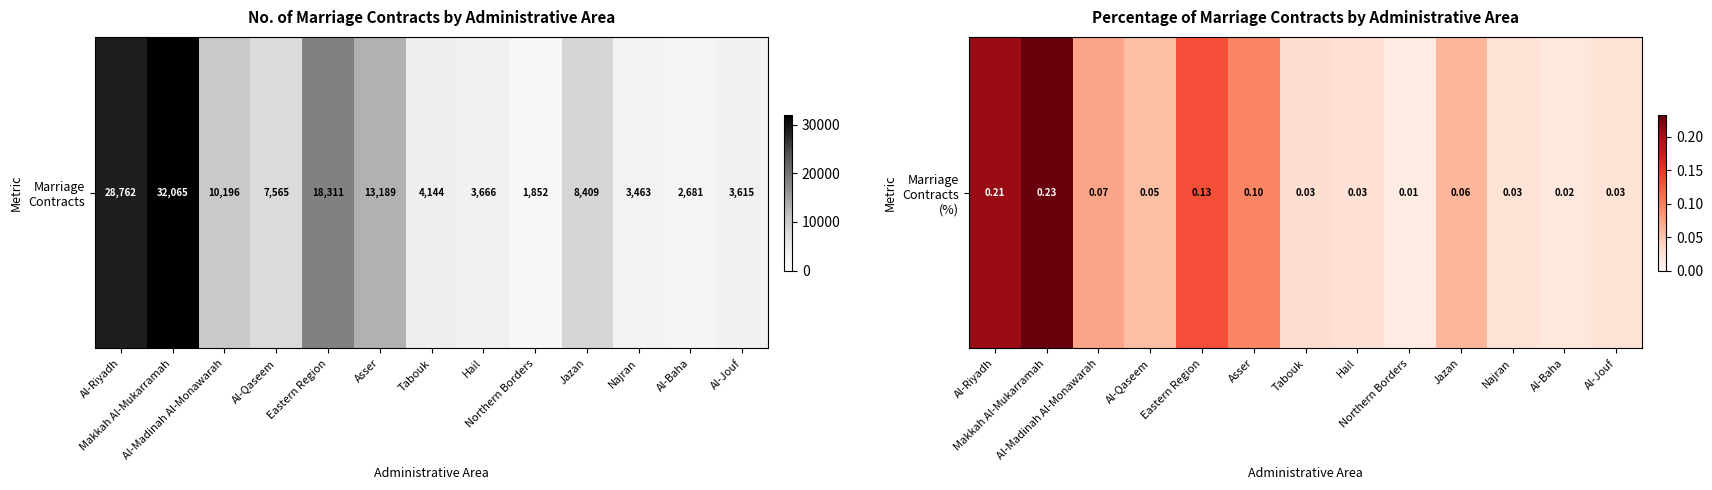

What is the change in value from Makkah Al-Mukarramah to Asser?

-0.1